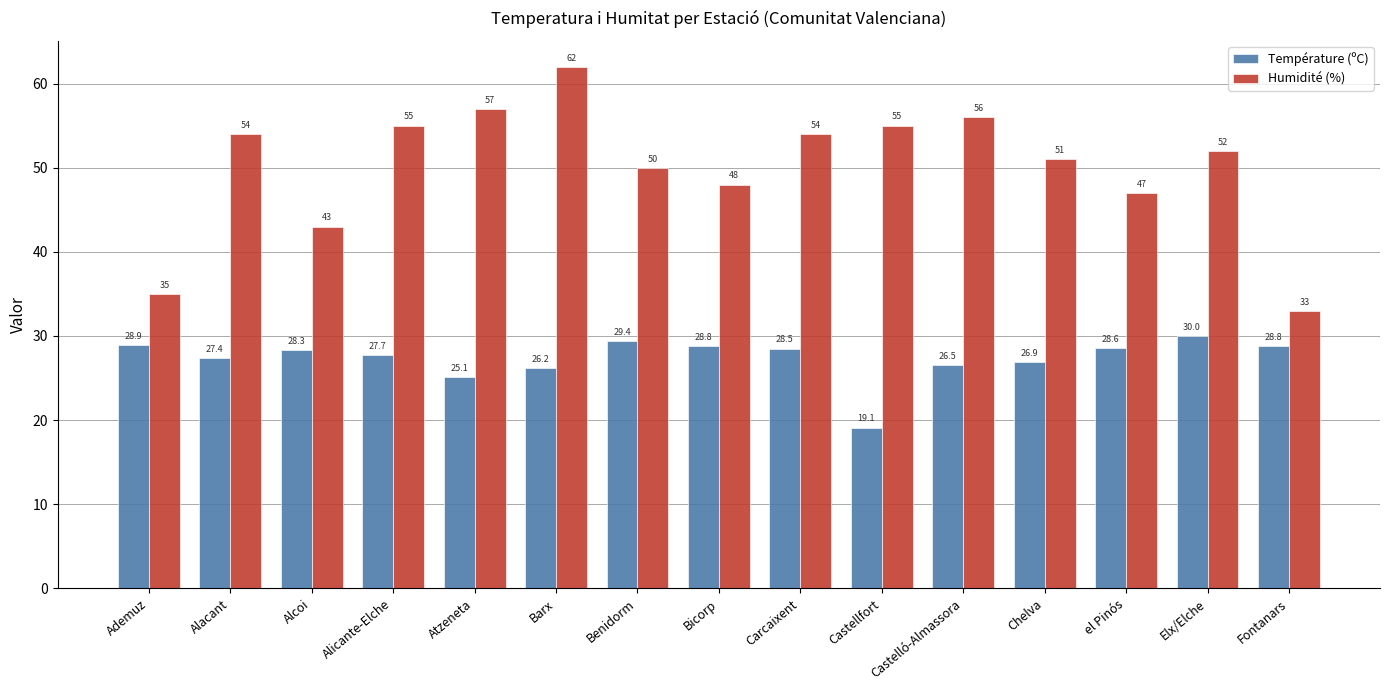

What is the spread (max minus min) of values at Alicante-Elche?

27.3